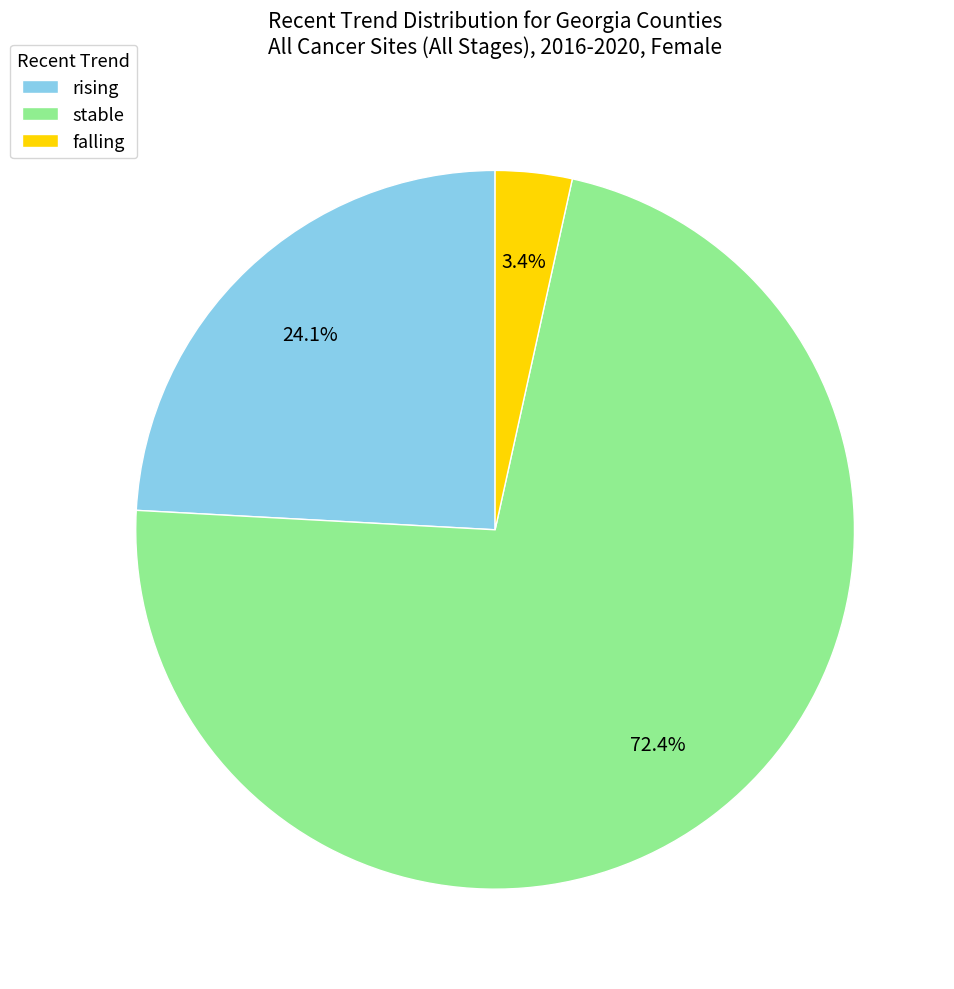

What percentage is the falling slice, to the nearest percent?

3%